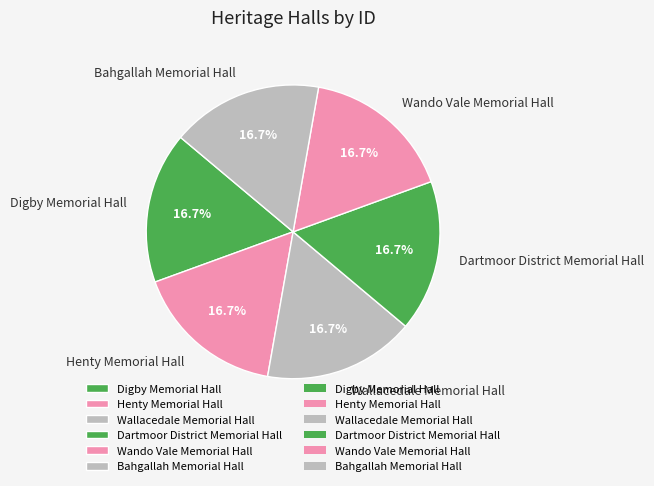

What percentage do Wallacedale Memorial Hall and Henty Memorial Hall together represent?

33.3%